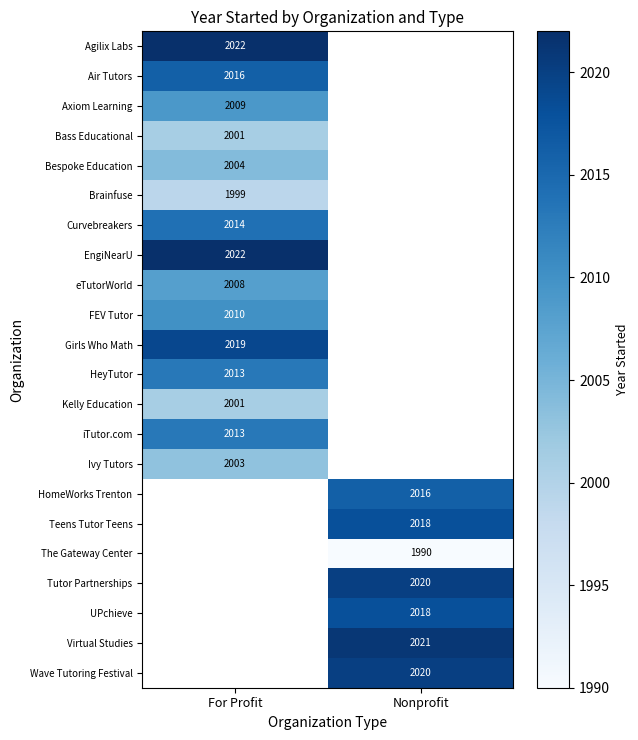

At how many categories does at least one series exceed 2016?

2